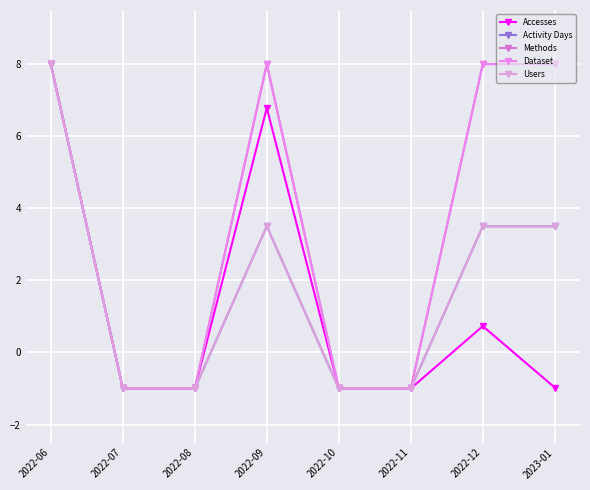

Rank the categories by Accesses value from lowest to highest.

2022-07, 2022-08, 2022-10, 2022-11, 2023-01, 2022-12, 2022-09, 2022-06